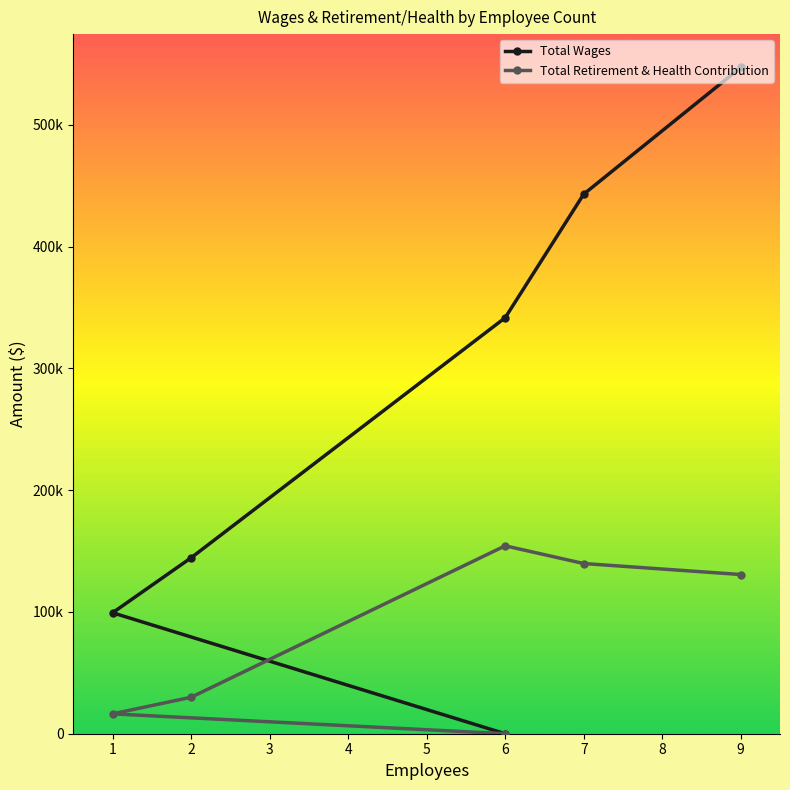

What is the total value across all series at 2?

174407